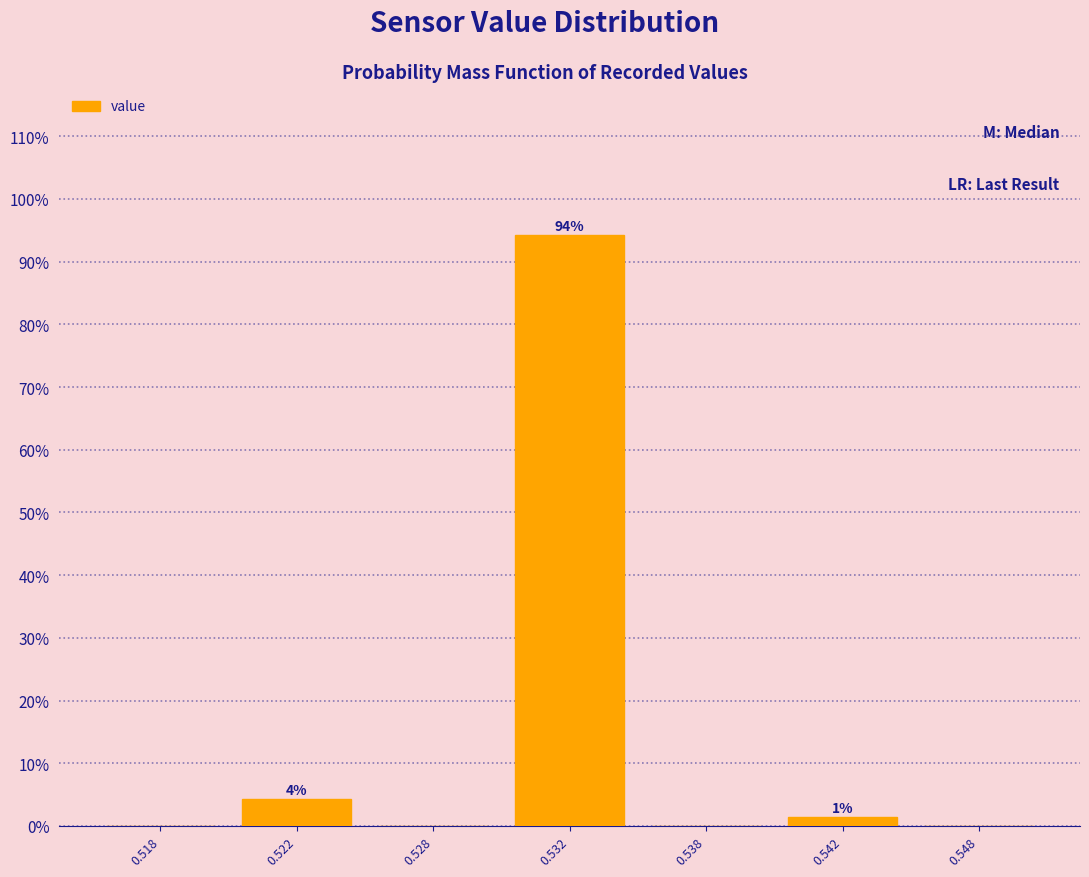

Reading right to left, what are all the values shown in this chart?

0.548=0.0	0.542=1.4	0.538=0.0	0.532=94.3	0.528=0.0	0.522=4.3	0.518=0.0